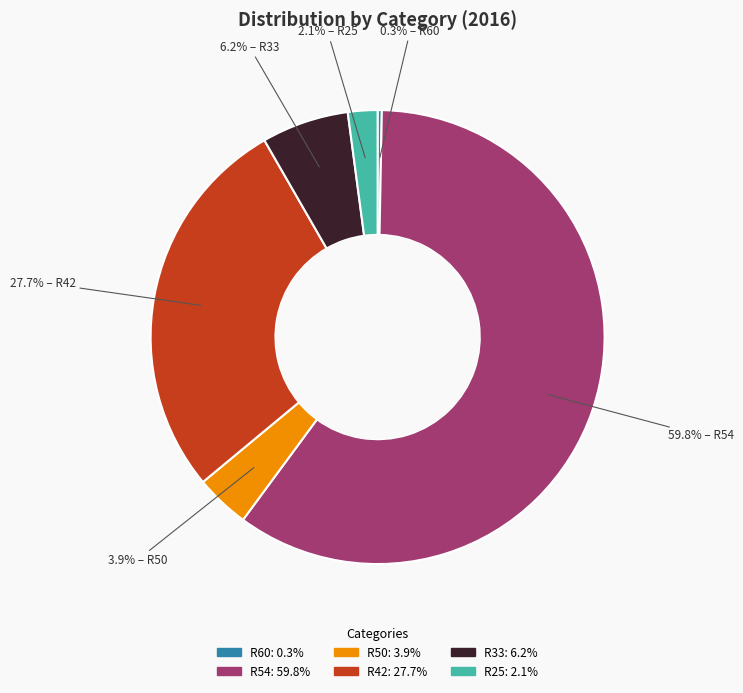

What is the total percentage of R50 and R33?

10.1%